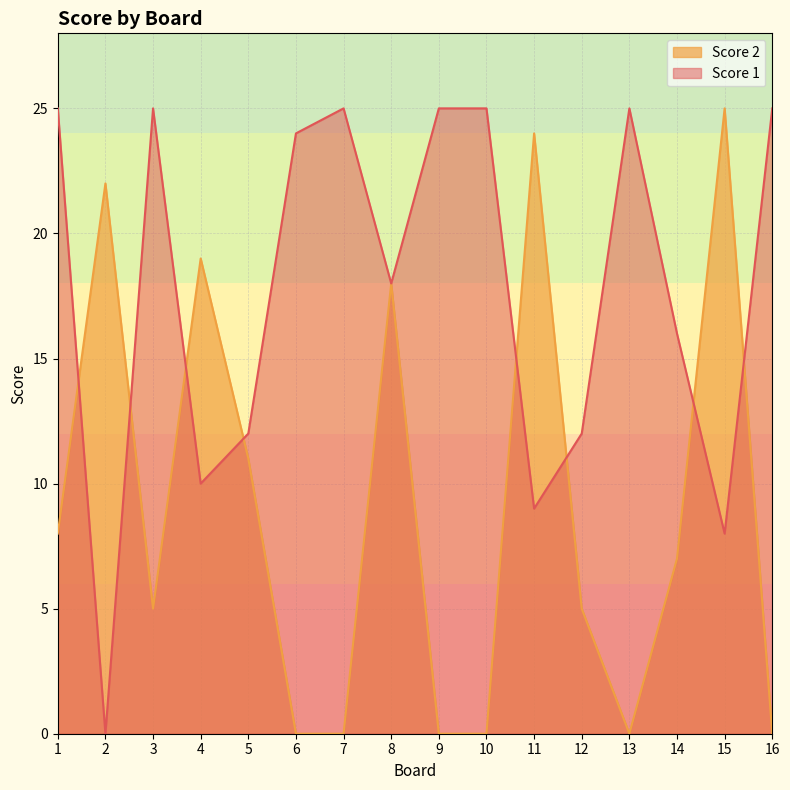

How many lines are shown in the chart?

2